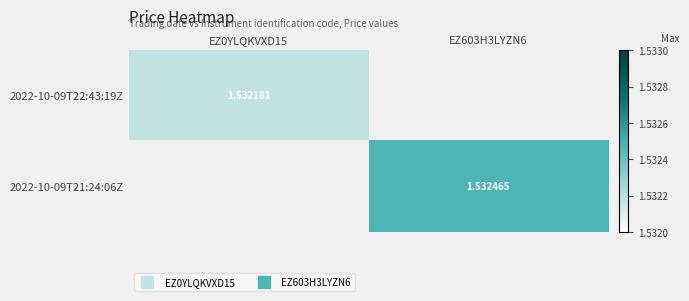

The value of 2022-10-09T21:24:06Z at EZ603H3LYZN6 is 0.7. True or false?

False